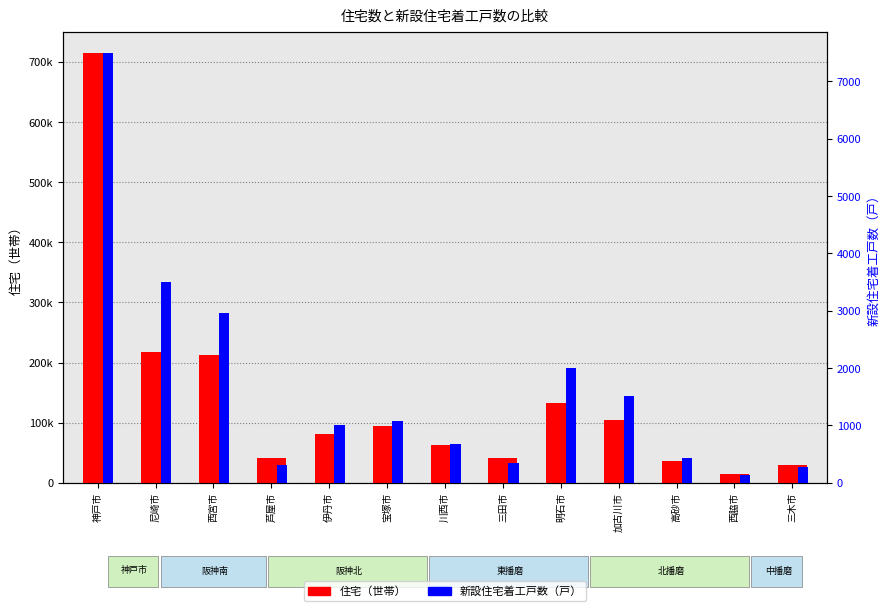

Reading left to right, what are all the values shown in this chart?

住宅（世帯）: 神戸市=714745	尼崎市=218351	西宮市=212648	芦屋市=41966	伊丹市=81141	宝塚市=94610	川西市=62768	三田市=41778	明石市=132056	加古川市=104615	高砂市=35629	西脇市=14943	三木市=29821
新設住宅着工戸数（戸）: 神戸市=7493	尼崎市=3505	西宮市=2957	芦屋市=312	伊丹市=1009	宝塚市=1073	川西市=678	三田市=352	明石市=1996	加古川市=1513	高砂市=427	西脇市=144	三木市=272